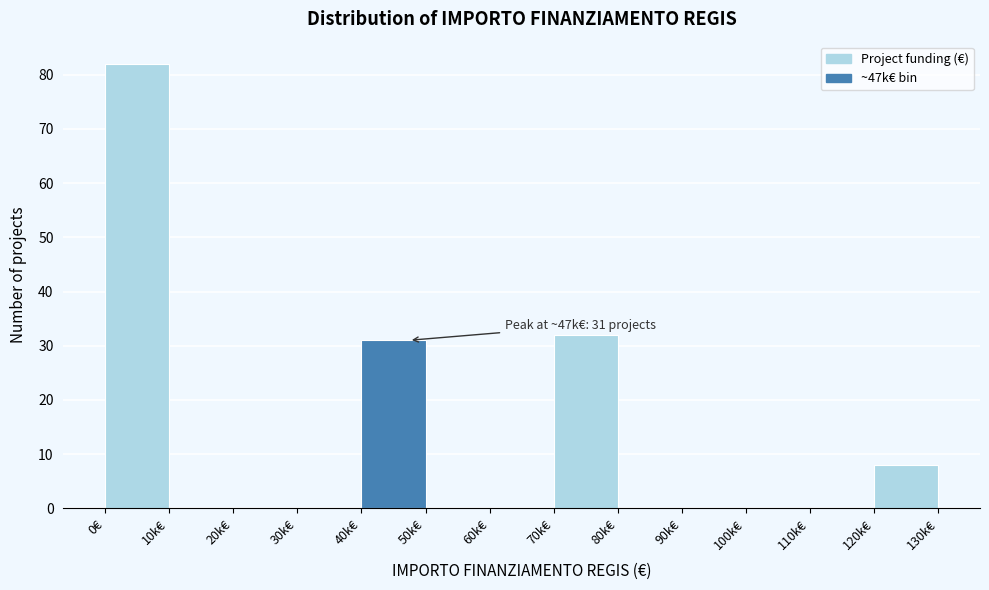

Reading left to right, what are all the values shown in this chart?

0€=82	10k€=0	20k€=0	30k€=0	40k€=31	50k€=0	60k€=0	70k€=32	80k€=0	90k€=0	100k€=0	110k€=0	120k€=8